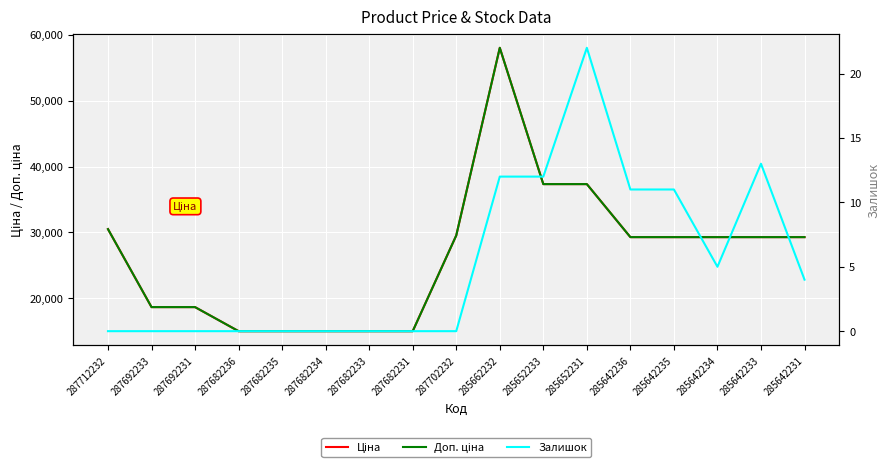

Between 287692233 and 285642233, which is larger?

285642233